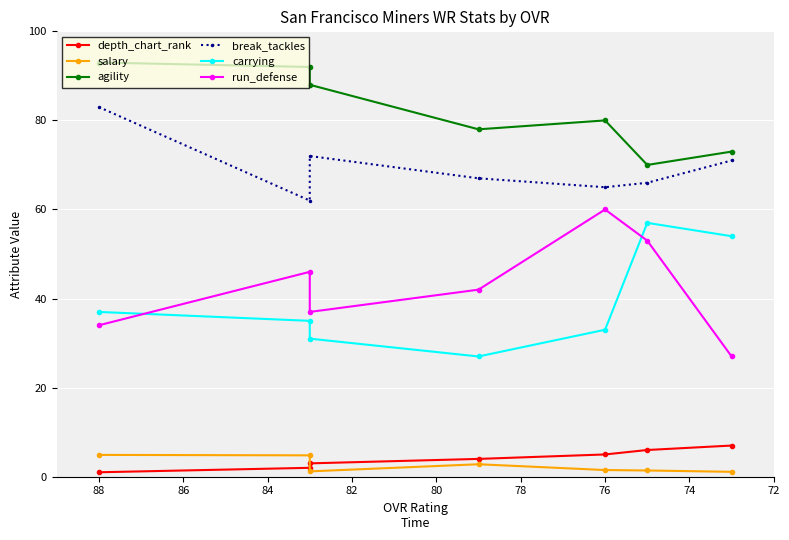

Between 84 and 78, which is larger?

84